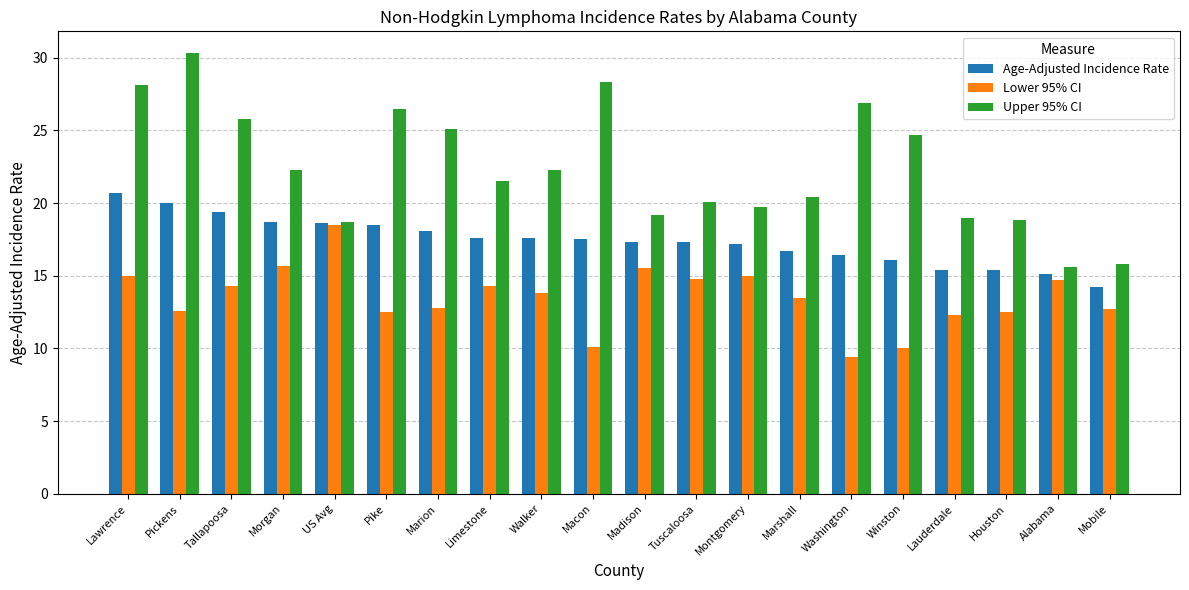

What is the minimum value shown in the chart?

9.4